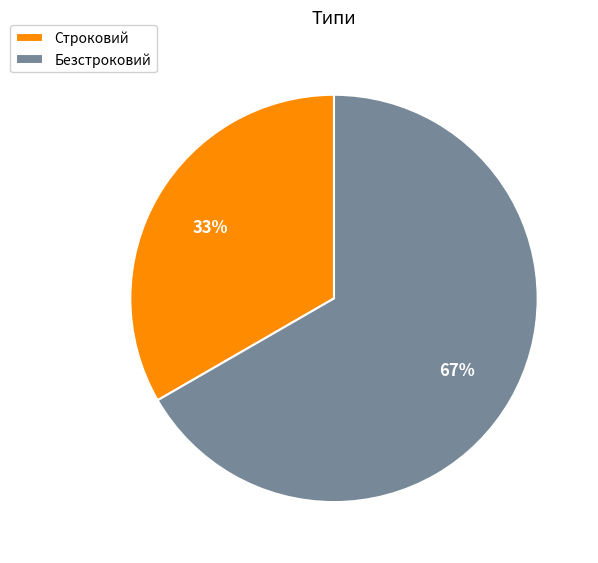

What is the ratio of the value at Безстроковий to the value at Строковий?

2.0